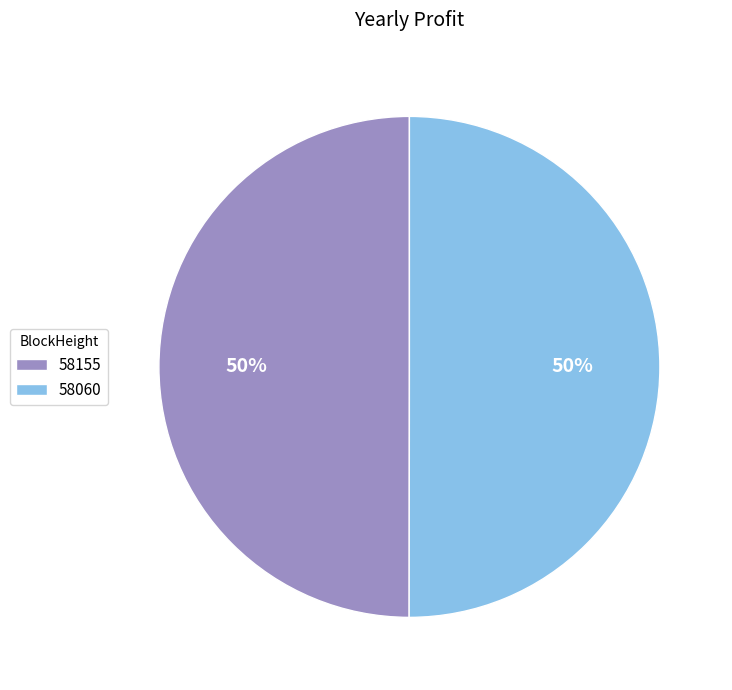

Approximately how many times larger is the value at 58155 compared to 58060?

1.0